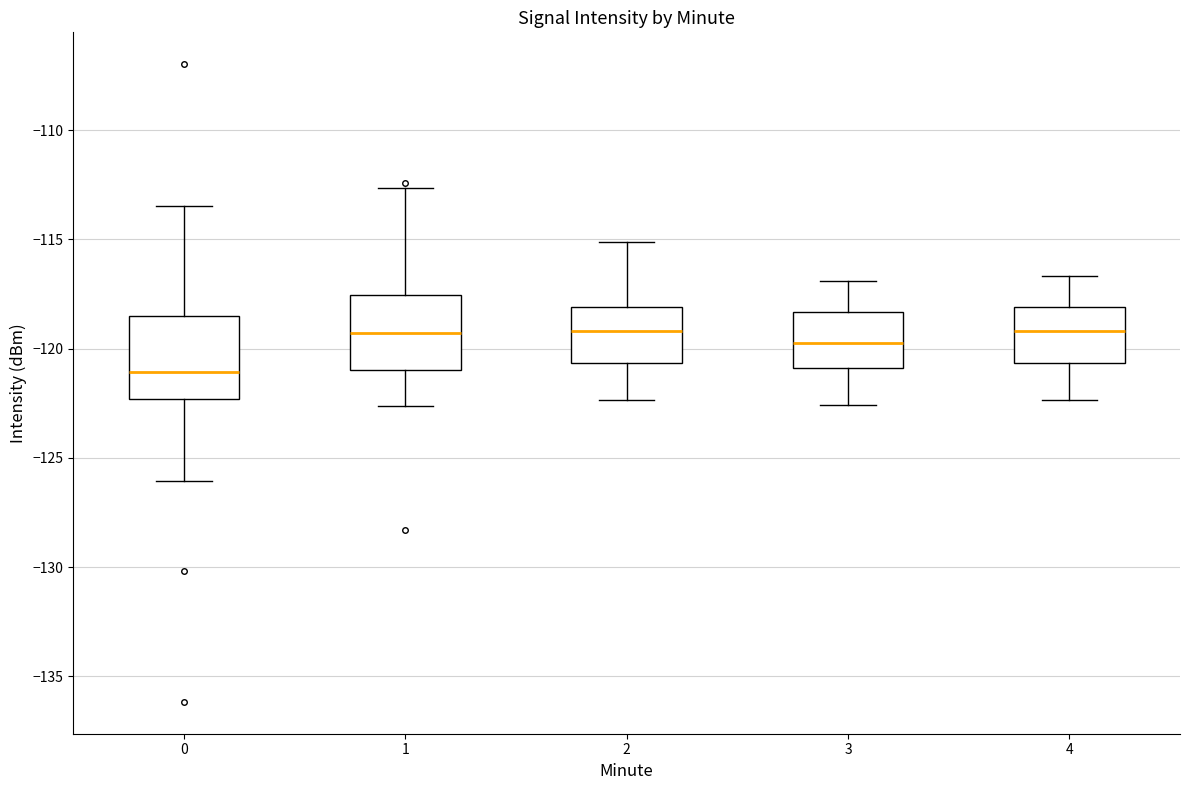

Reading left to right, read every box against the y-axis: the position of its median line, the range the box covers, and the ends of its whiskers. The values are not printed on the chart, so give them approximately, as read against the axis.

0: median -121.0, box -122.5 to -118.5, whiskers -126.0 to -113.5
1: median -119.5, box -121.0 to -117.5, whiskers -122.5 to -112.5
2: median -119.0, box -120.5 to -118.0, whiskers -122.5 to -115.0
3: median -119.5, box -121.0 to -118.5, whiskers -122.5 to -117.0
4: median -119.0, box -120.5 to -118.0, whiskers -122.5 to -116.5